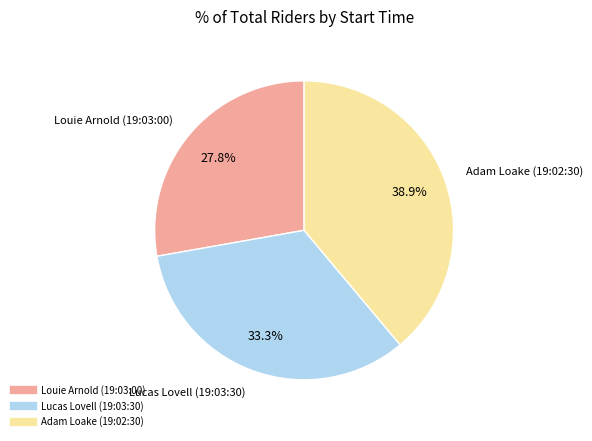

The Adam Loake (19:02:30) slice represents 33% of the pie. True or false?

False